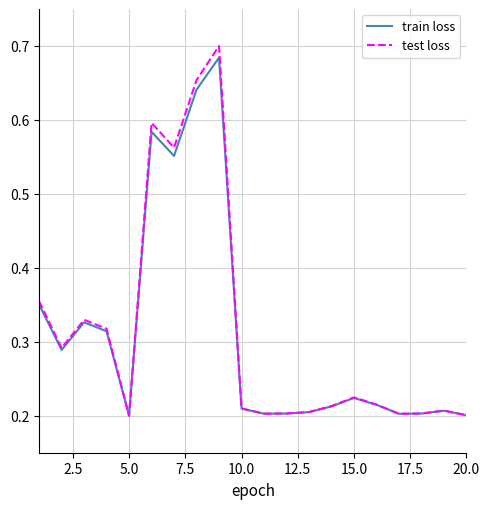

Does the chart display data point markers on the line(s)?

No